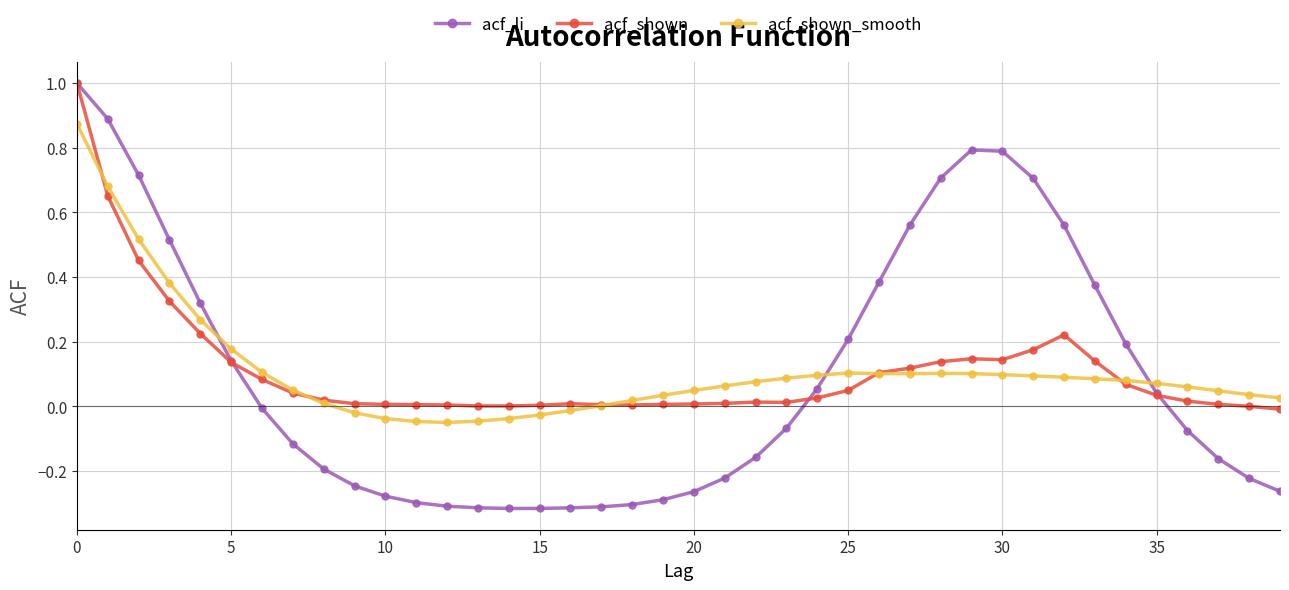

True or false: acf_shown and acf_shown_smooth cross at least once.

True